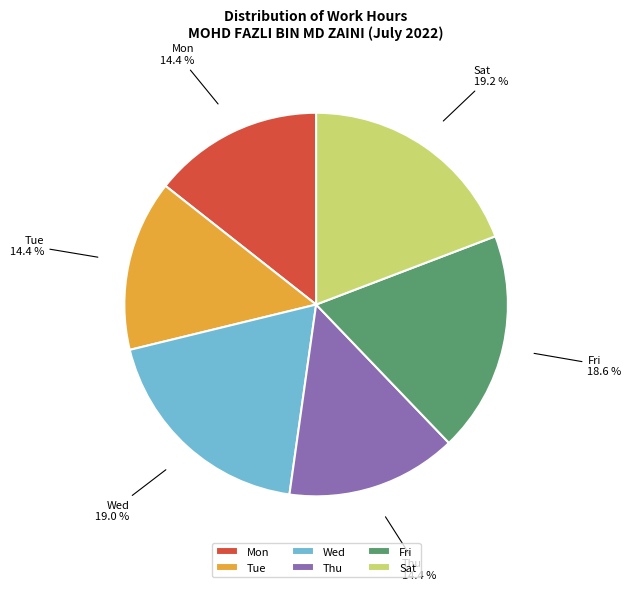

Which has a higher value, Fri or Tue?

Fri